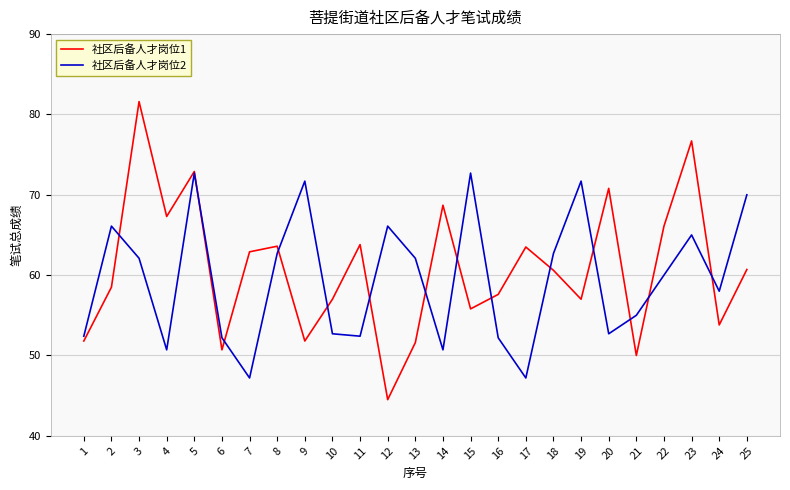

List the series in order of their peak value, lowest first.

社区后备人才岗位2, 社区后备人才岗位1